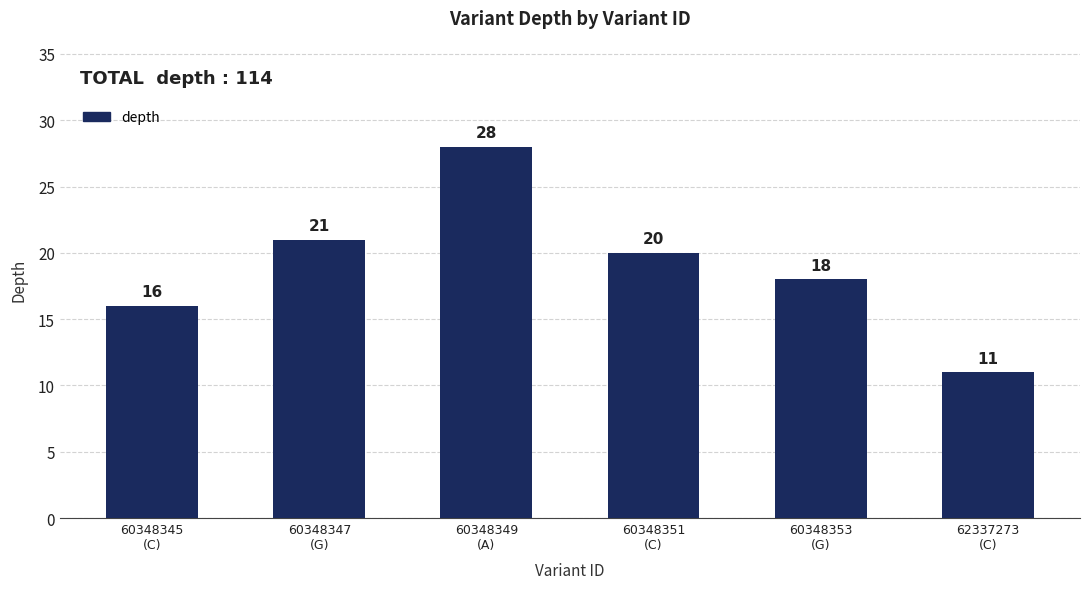

Is it true that the value at 60348347
(G) is 34?

False